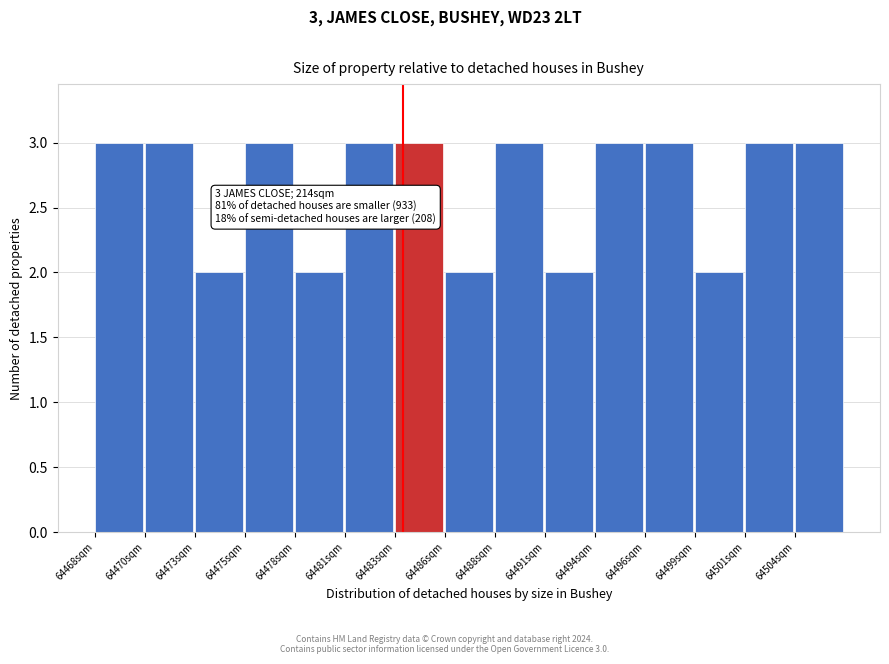

Reading left to right, extract all data points from this chart.

3	3	2	3	2	3	3	2	3	2	3	3	2	3	3